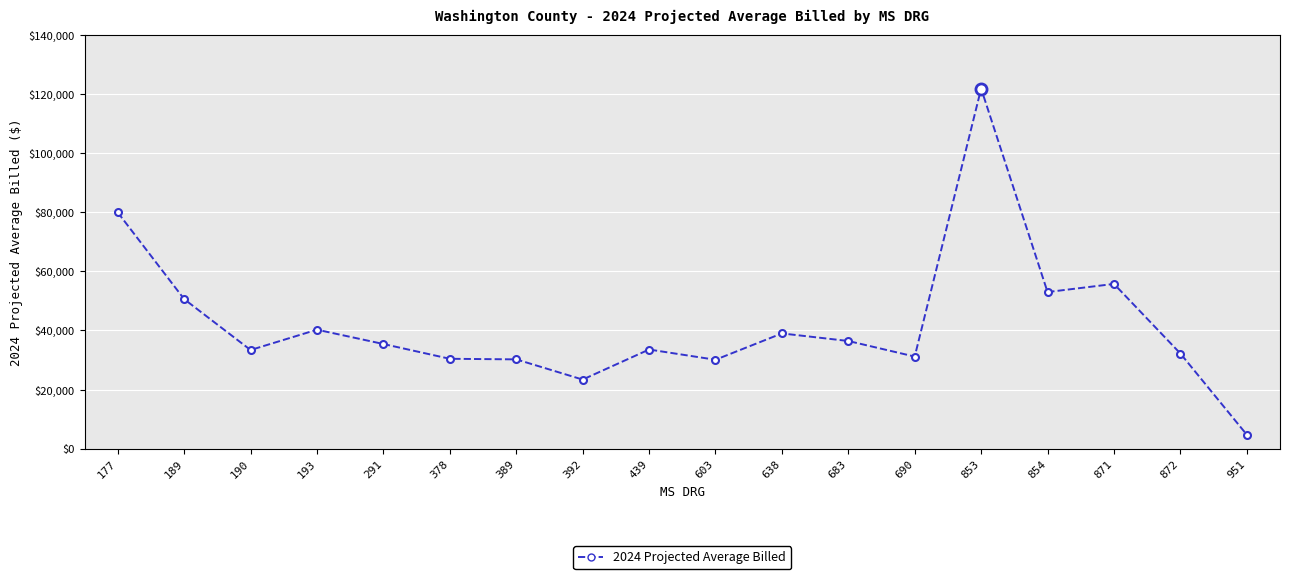

Where is the data nearest to the value 63273?

871